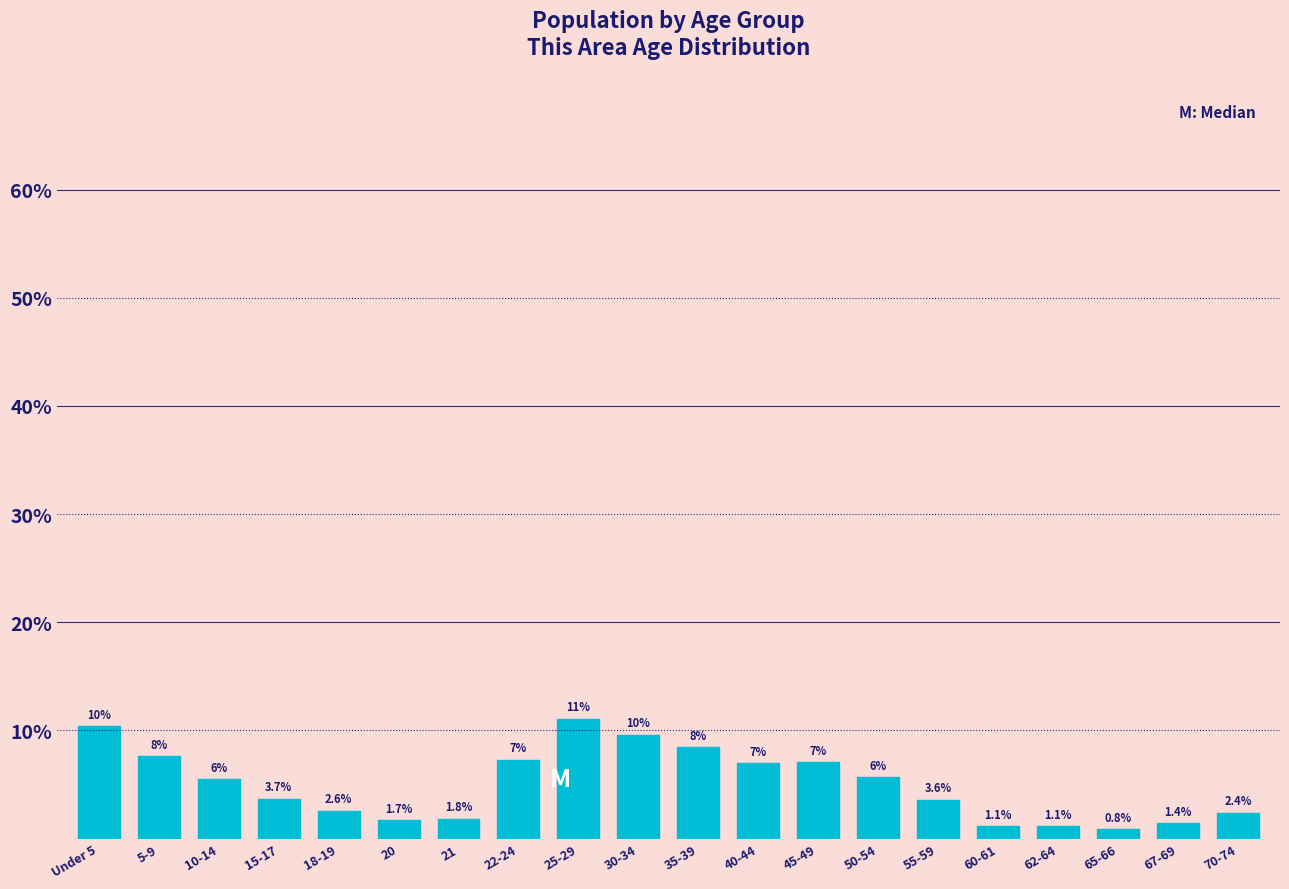

What is the difference between the maximum and second lowest values?

10.0